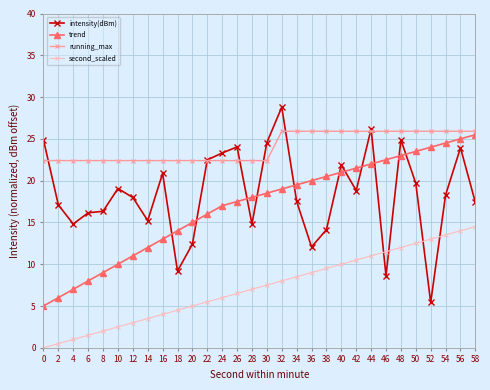

True or false: second_scaled has a value of 4.0 at 16.

True